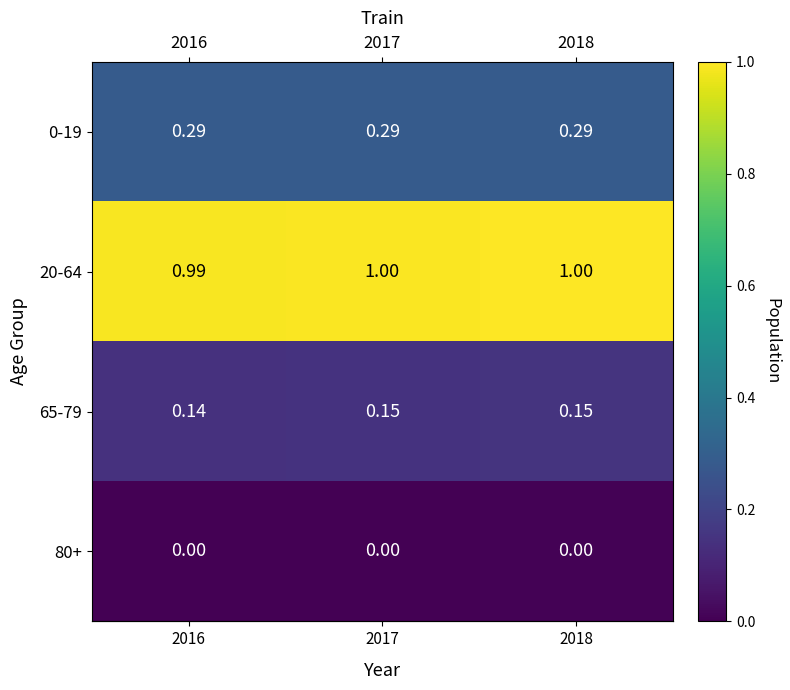

Which series has the largest total across all categories?

20-64